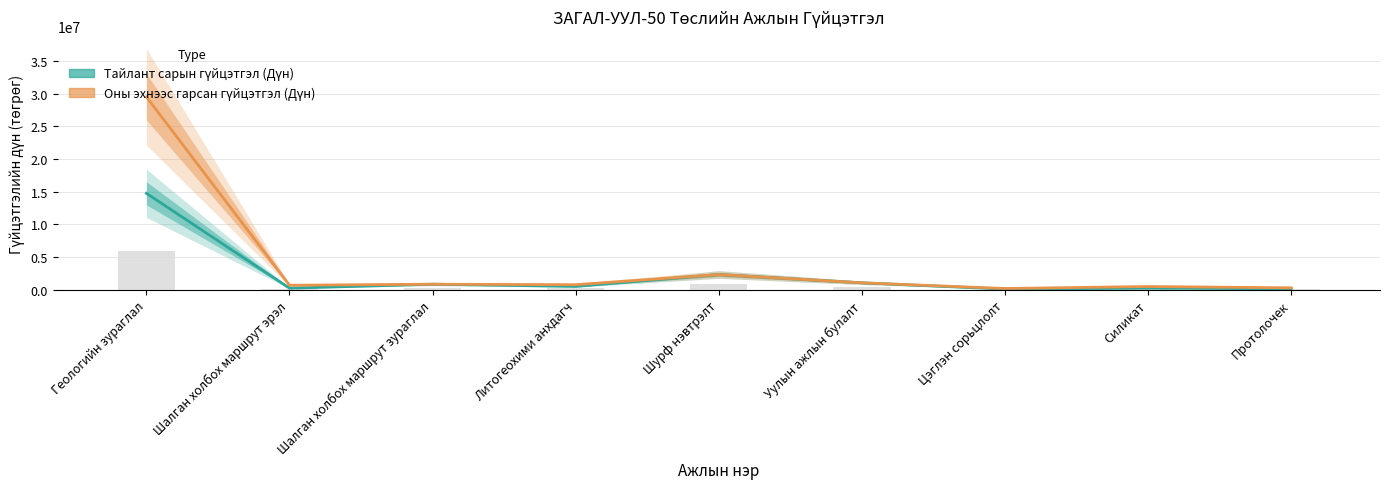

Which series has the widest spread of values?

Оны эхнээс гарсан гүйцэтгэл (Дүн)